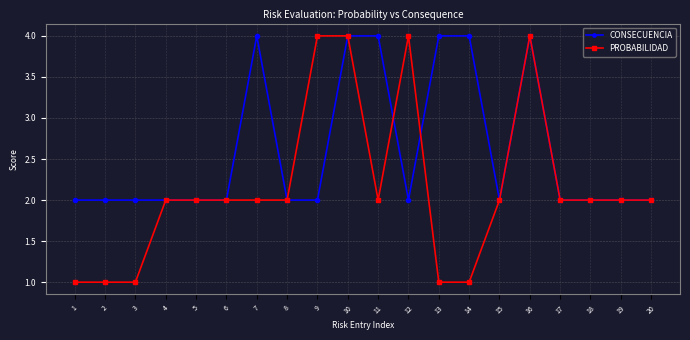

What is the value of the CONSECUENCIA point at the 13th from the left?

4